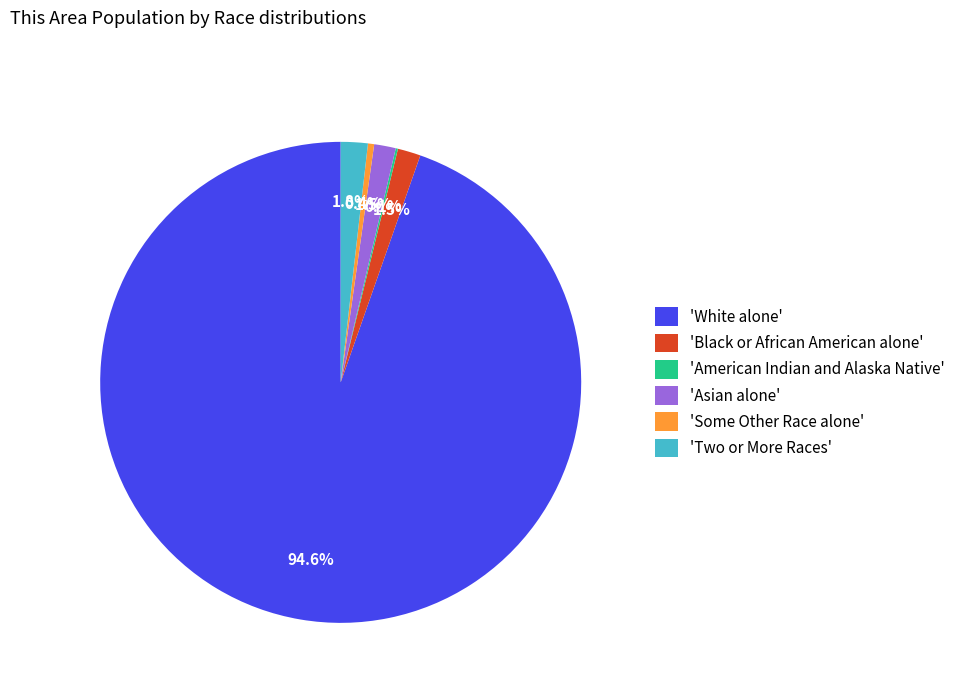

Which category has the biggest portion of the pie?

'White alone'